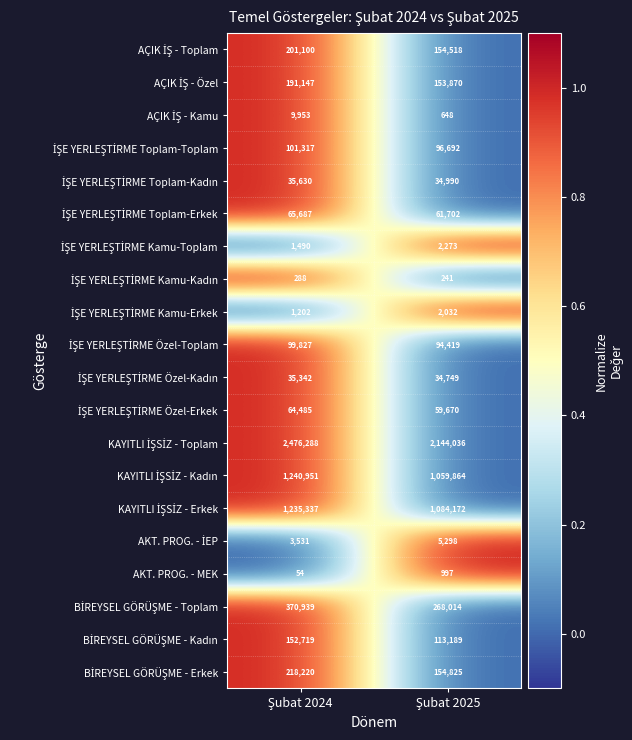

How many categories are shown in the chart?

2